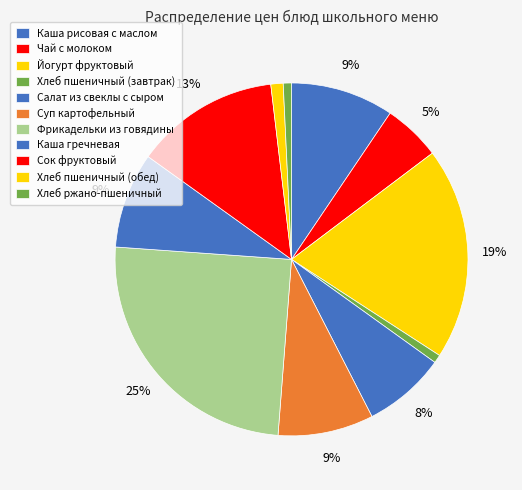

What is the smallest slice in the pie chart?

Хлеб пшеничный (завтрак)